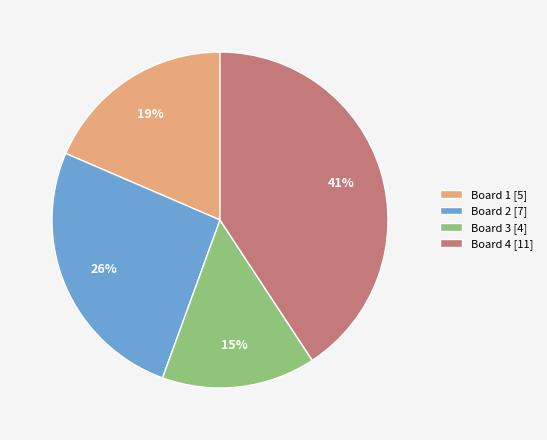

To the nearest percent, what is the difference between the largest and smallest slice percentages?

26%